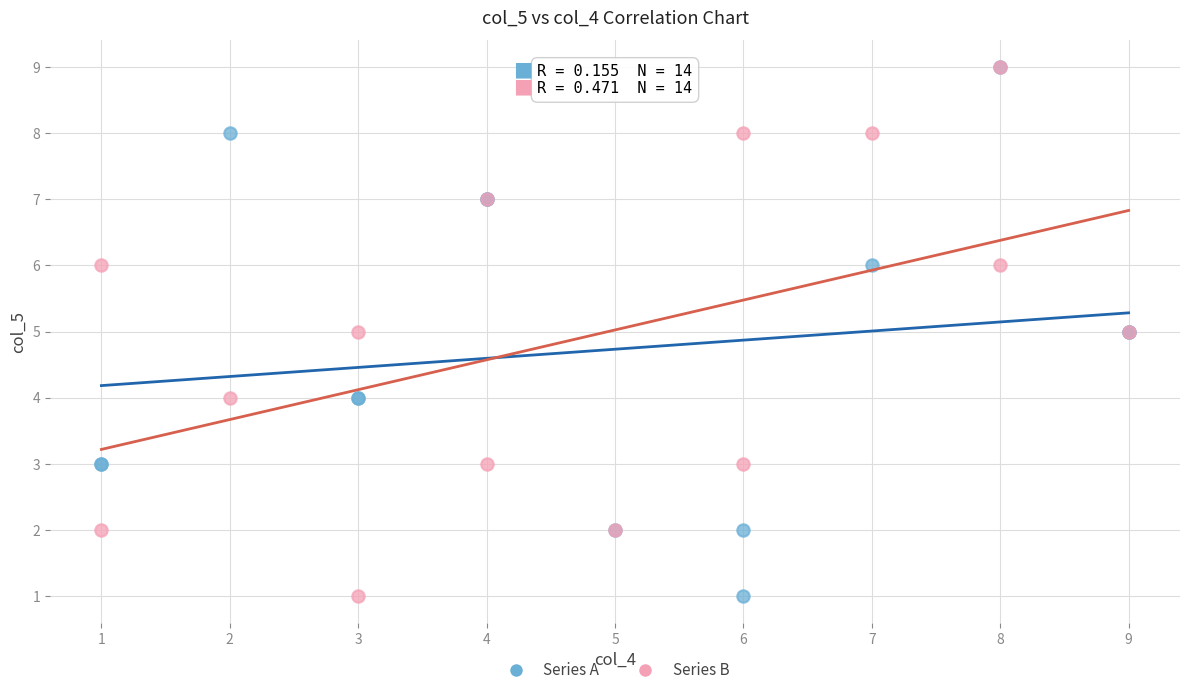

What are all the series names shown in the legend?

Series A, Series B